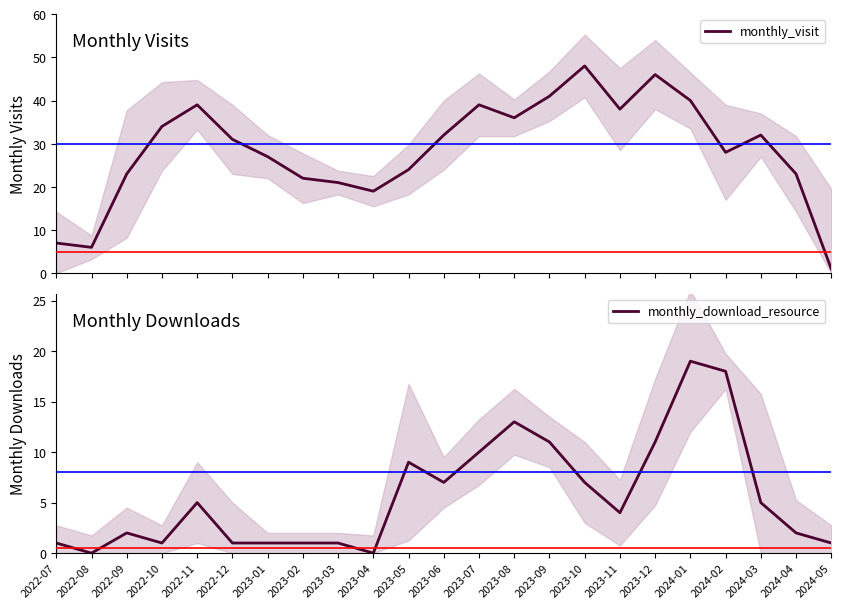

Which has a higher value, 2024-04 or 2023-10?

2023-10